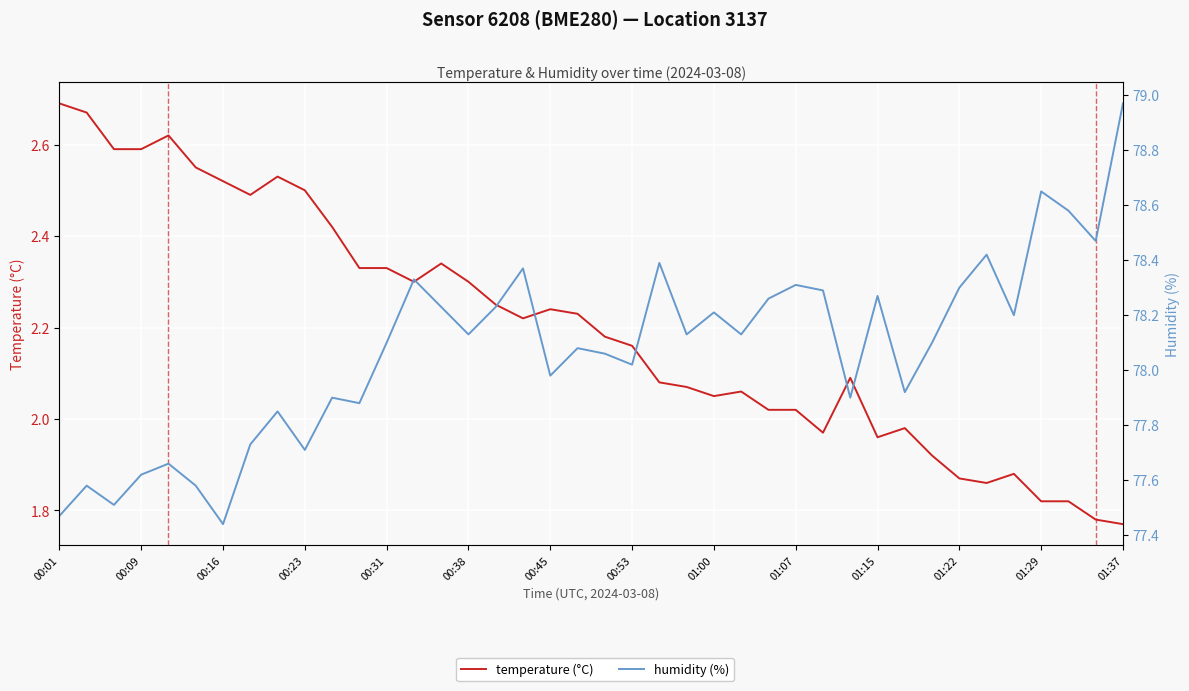

True or false: humidity (%) and temperature (°C) cross at least once.

False